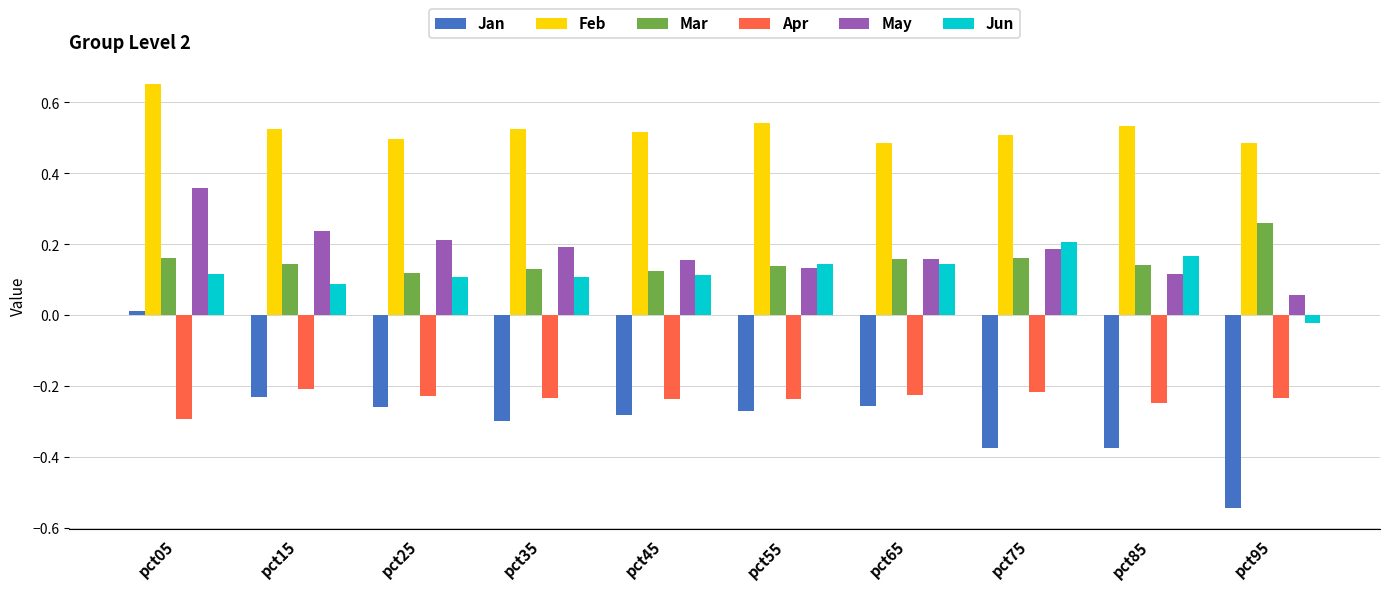

What is the sum of all Mar values?

1.5